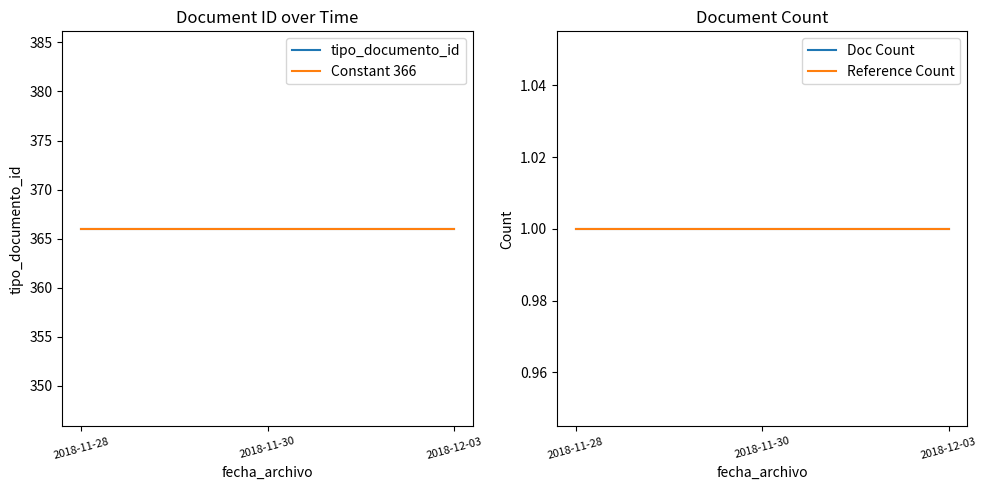

What is the value of the tipo_documento_id point at the 2nd from the left?

366